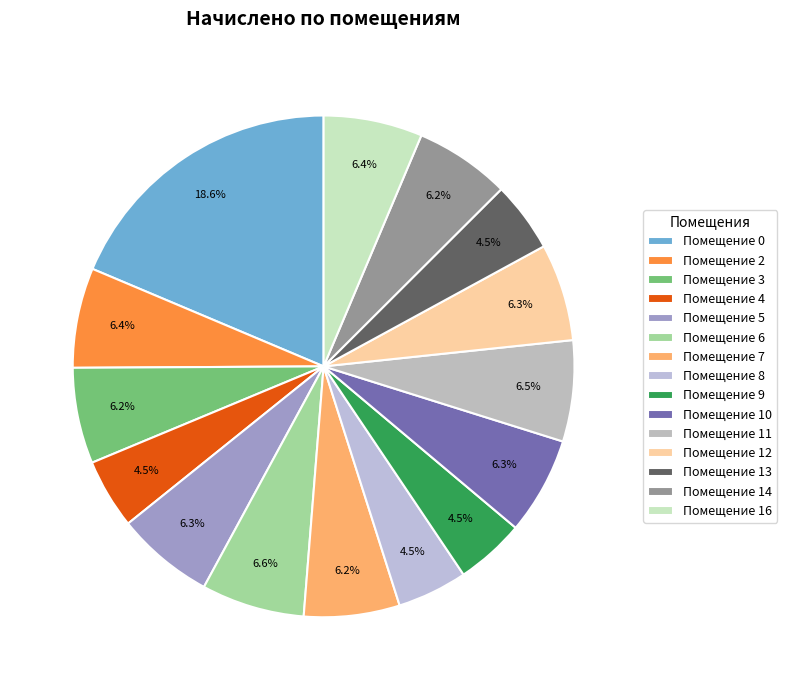

How many slices are in this pie chart?

15